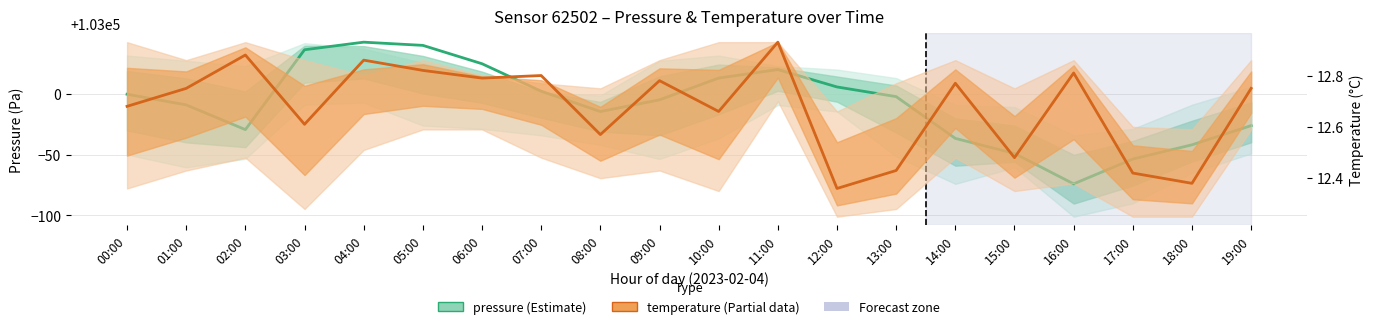

Which series has the largest total across all categories?

pressure